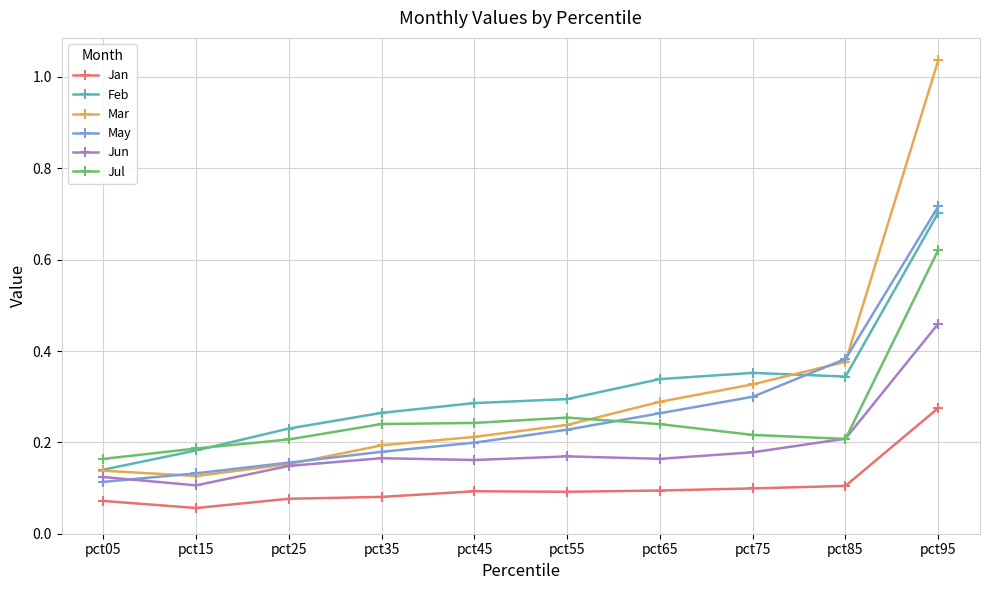

Where do Jun and May first cross each other?

pct05 and pct15